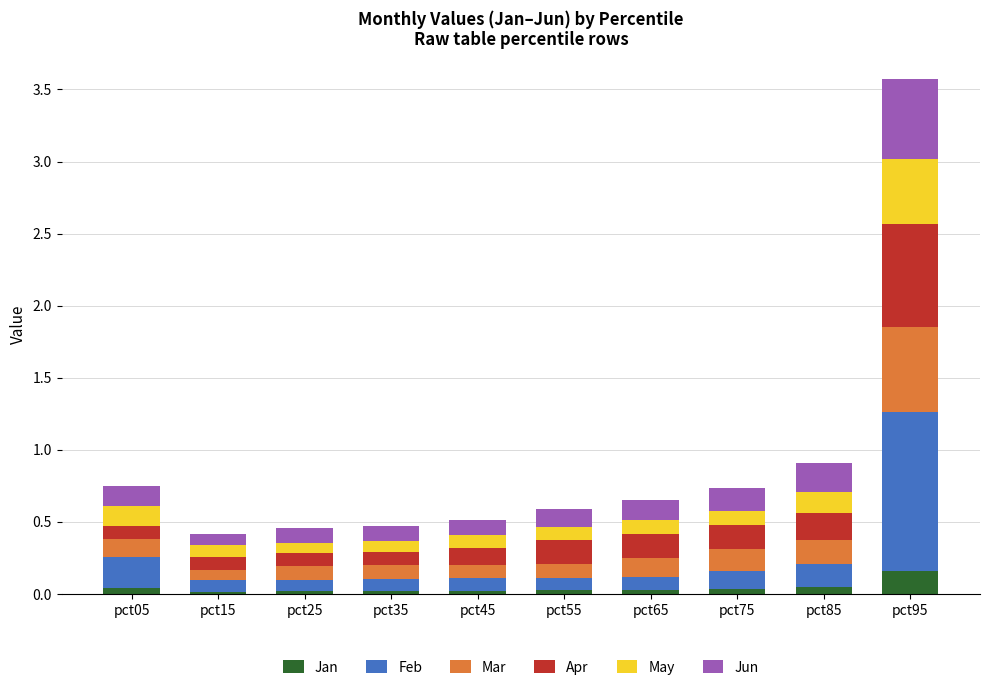

At which category is the sum across all series the highest?

pct95